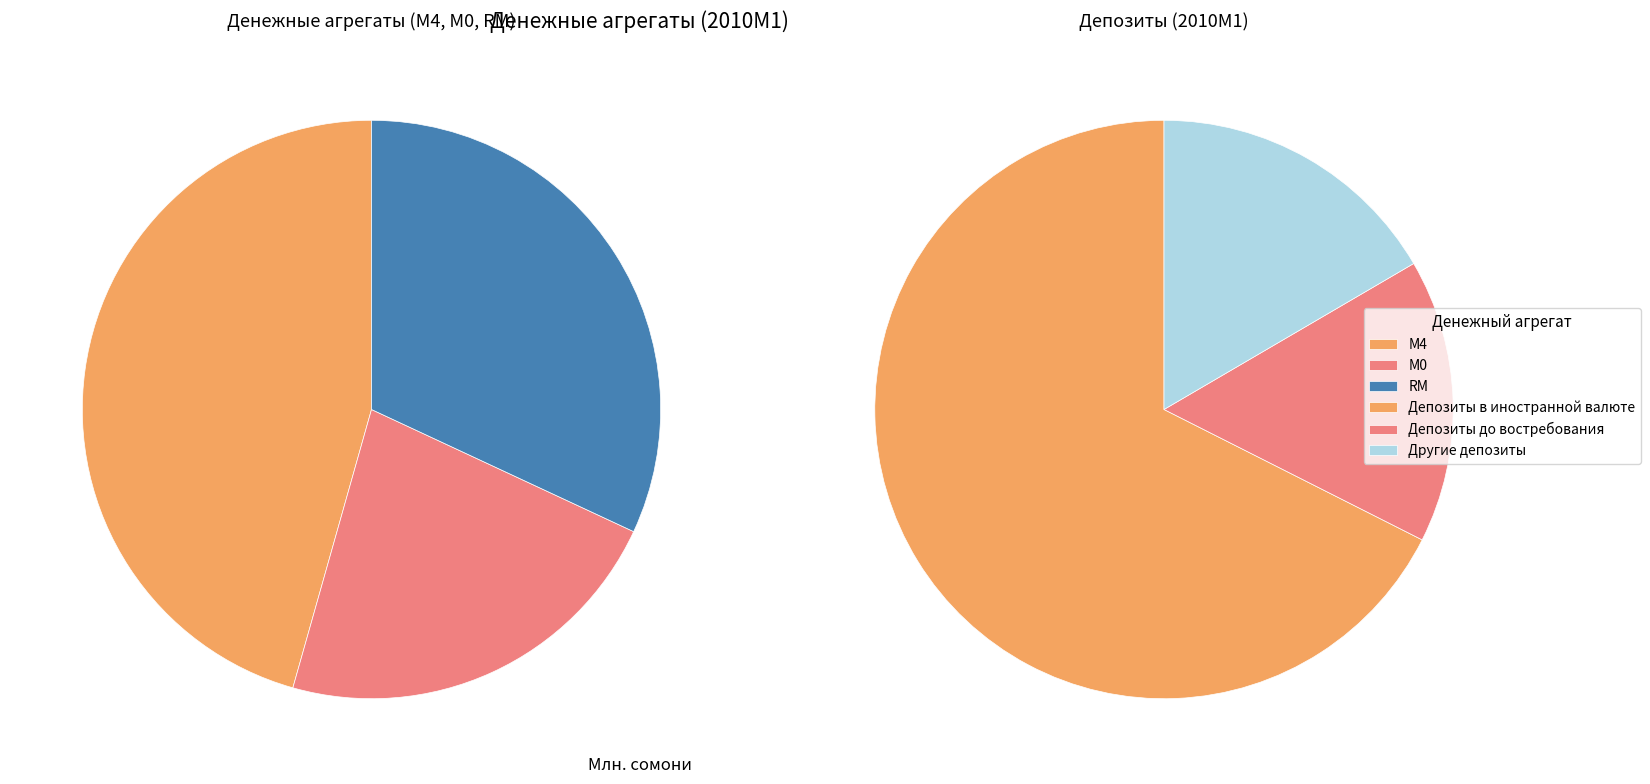

Rank the categories by value from lowest to highest.

Депозиты до востребования, Другие депозиты, Депозиты в иностранной валюте, М0, RM, М4